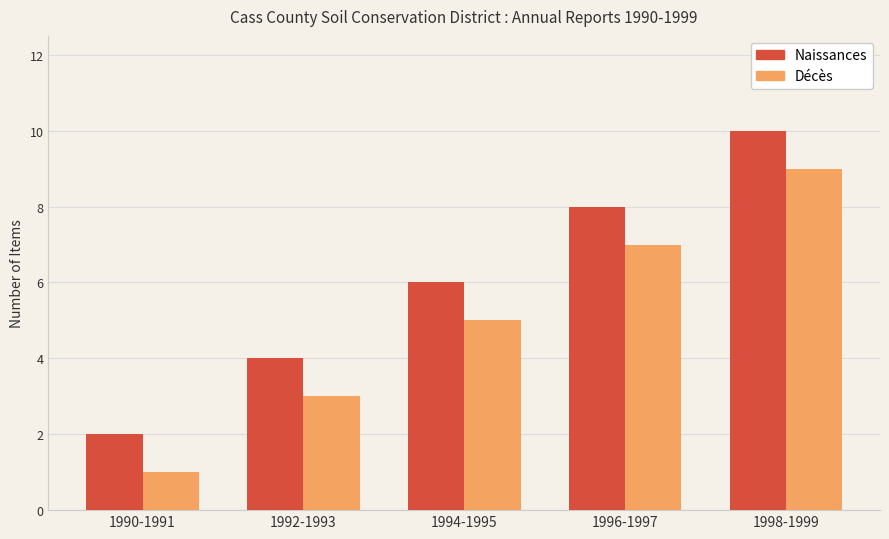

What value does the Naissances series have at 1998-1999?

10